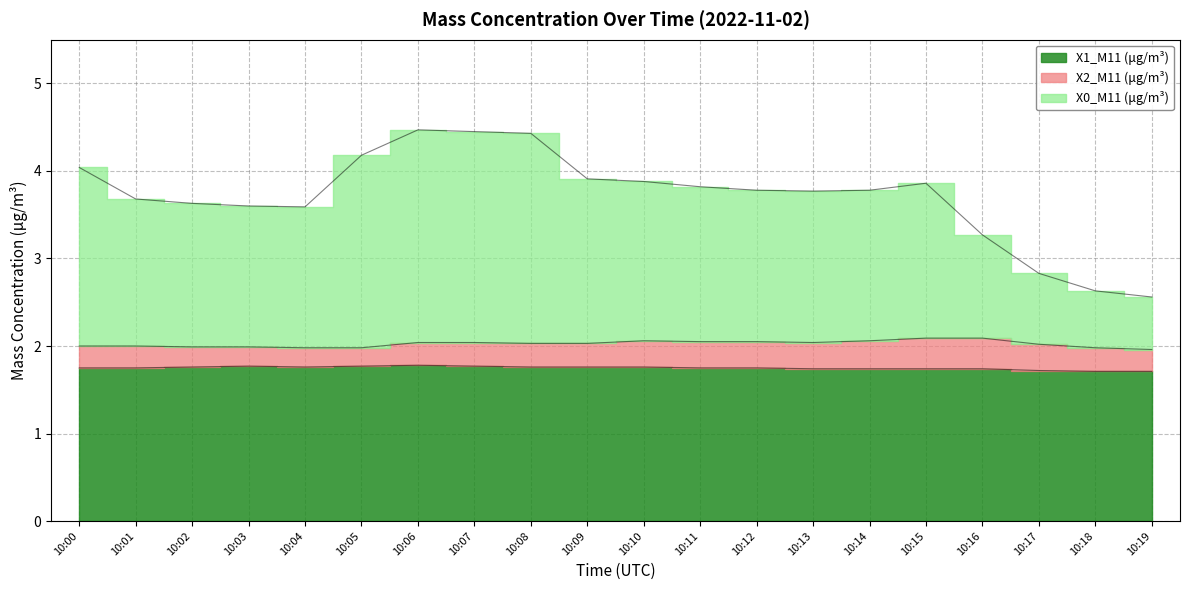

Is it true that X1_M11 (μg/m³) equals 1.8 at 10:00?

True